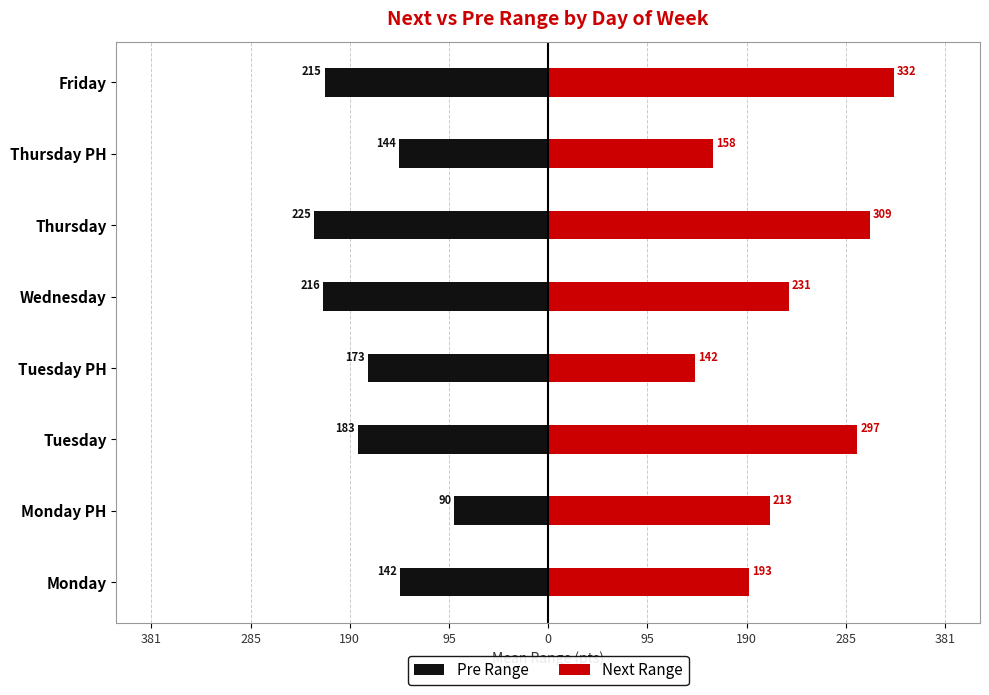

How many data points does each series have?

8